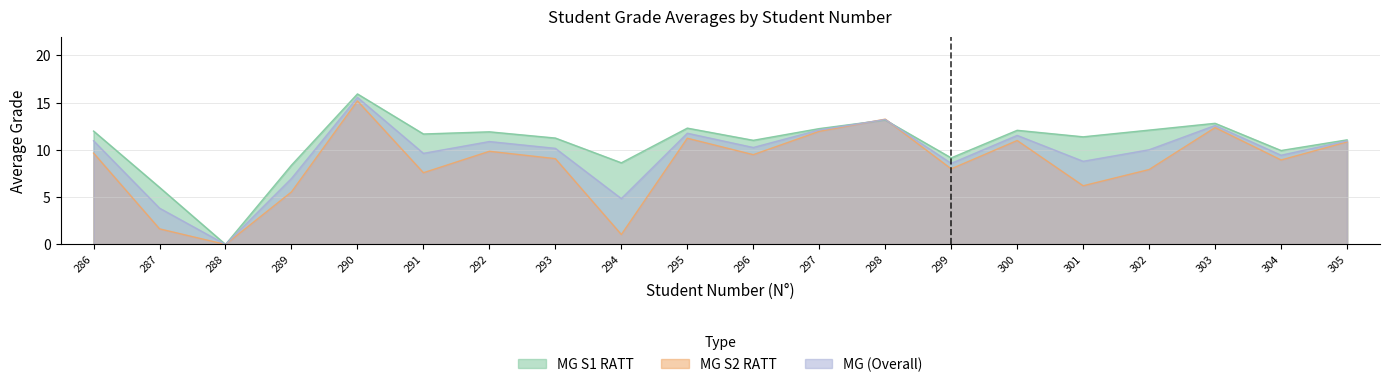

List the series in order of their overall mean, highest first.

MG S1 RATT, MG , MG S2 RATT